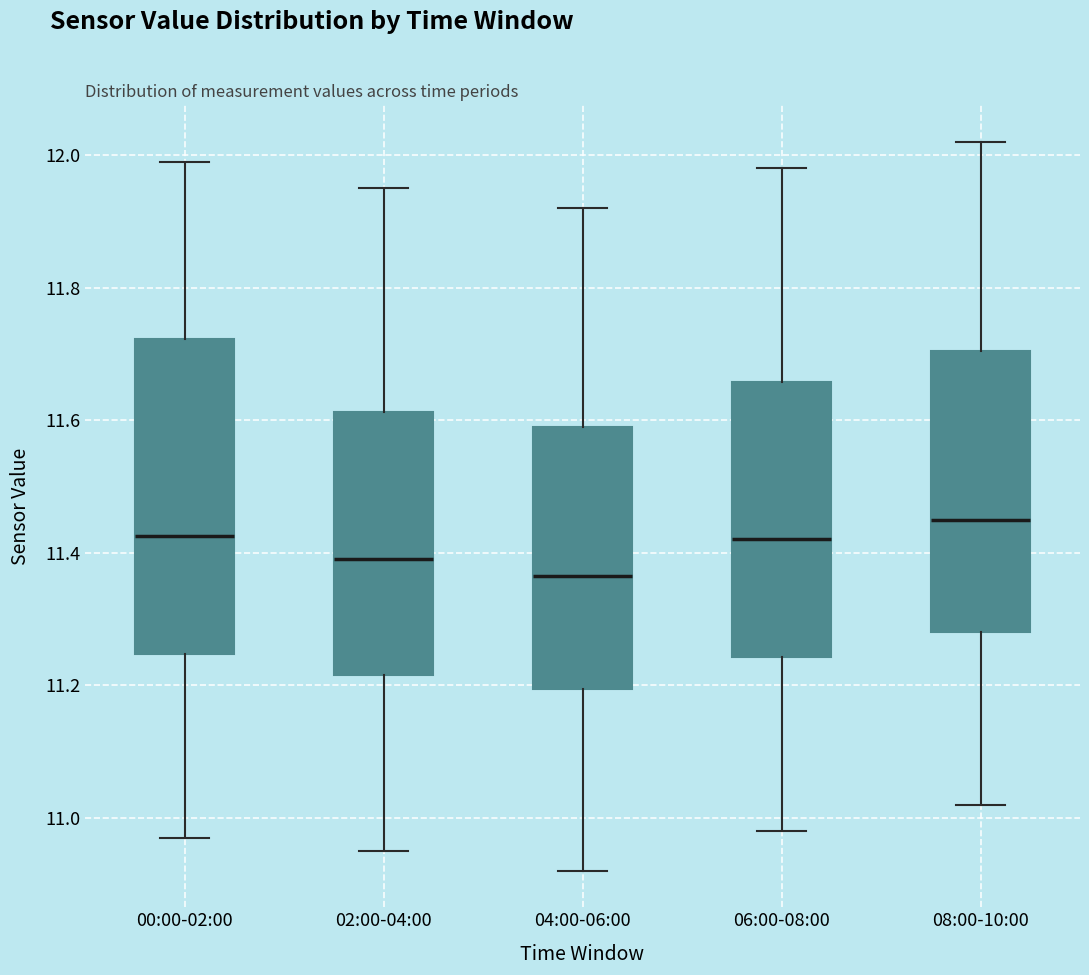

Reading left to right, transcribe this box plot: for each box, give where its median line is, the range the box spans, and where its two whiskers end, as read against the y-axis. The values are not printed on the chart, so give them approximately, as read against the axis.

00:00-02:00: median 11.42, box 11.24 to 11.72, whiskers 10.98 to 12.00
02:00-04:00: median 11.40, box 11.22 to 11.62, whiskers 10.96 to 11.96
04:00-06:00: median 11.36, box 11.20 to 11.60, whiskers 10.92 to 11.92
06:00-08:00: median 11.42, box 11.24 to 11.66, whiskers 10.98 to 11.98
08:00-10:00: median 11.46, box 11.28 to 11.70, whiskers 11.02 to 12.02